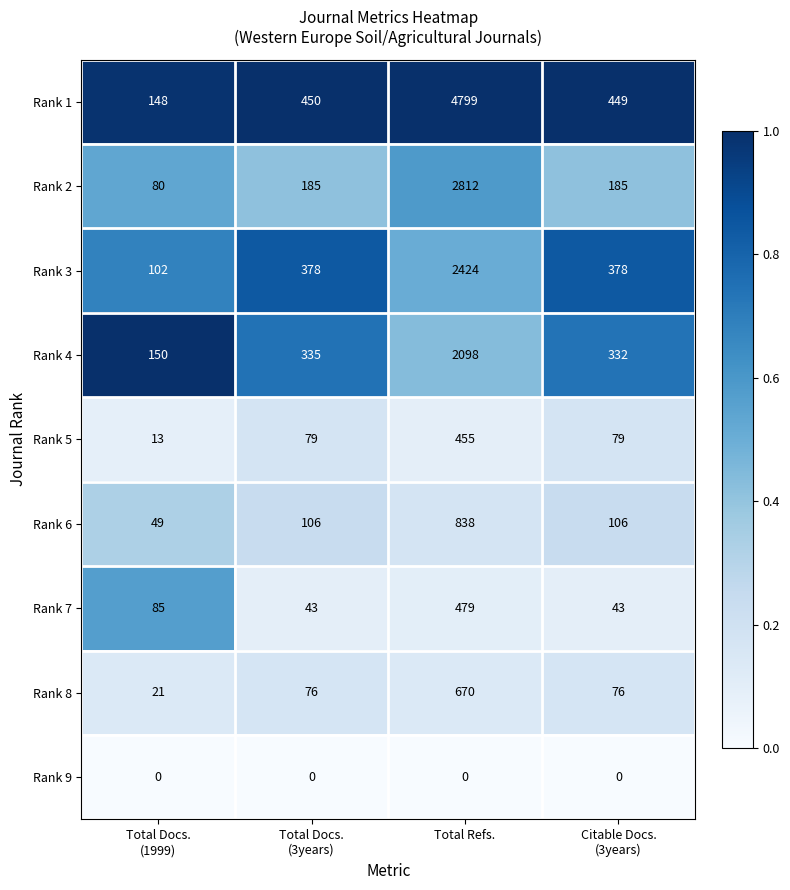

True or false: Rank 3 has a value of 2424 at Total Refs..

True